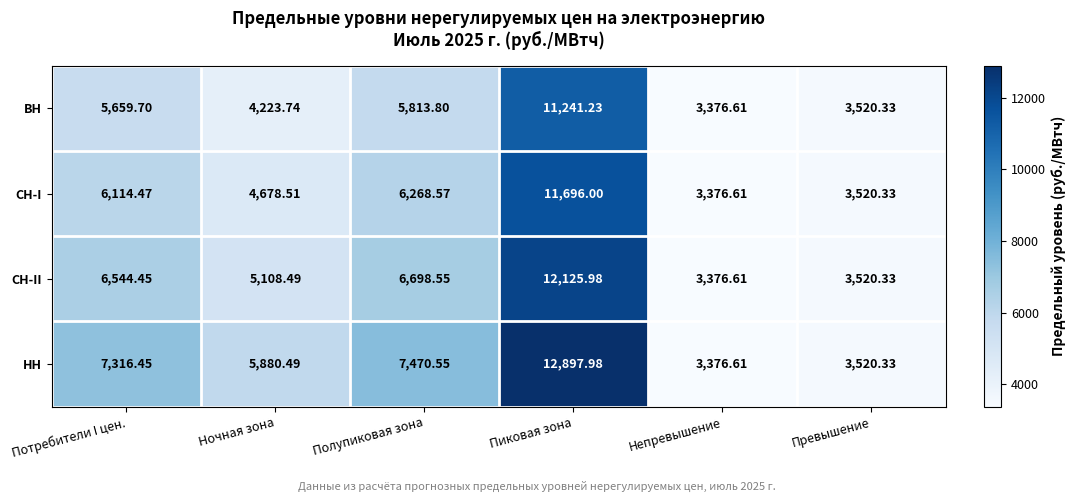

Which category has the lowest value in the НН series?

Непревышение